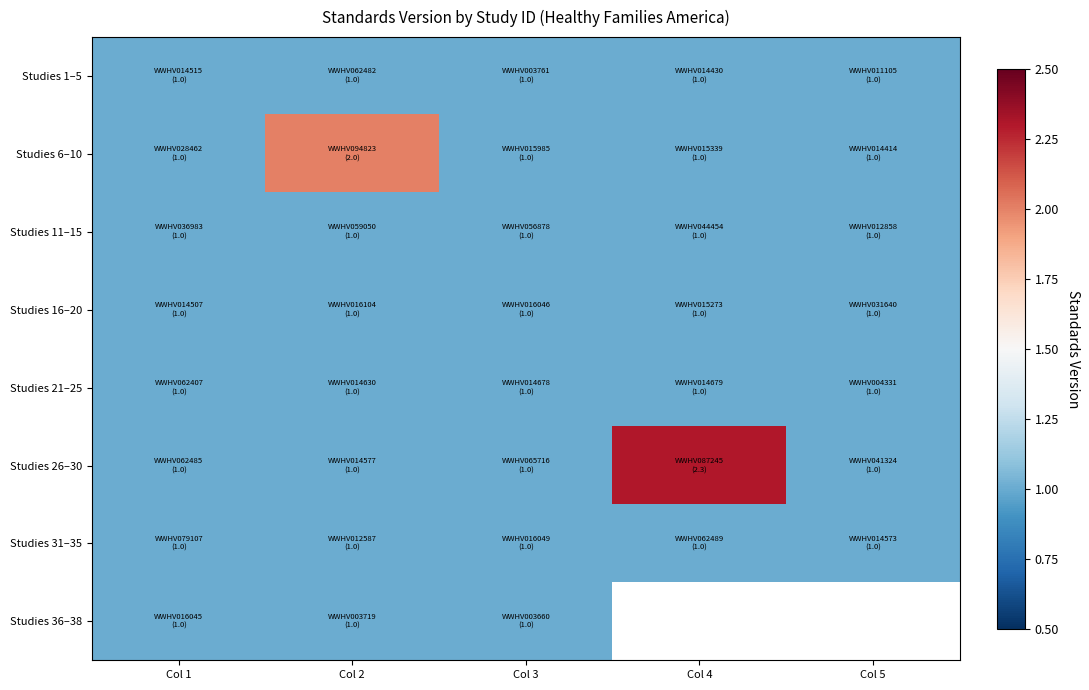

Rank the categories by Studies 6–10 value from highest to lowest.

Col 2, Col 1, Col 3, Col 4, Col 5